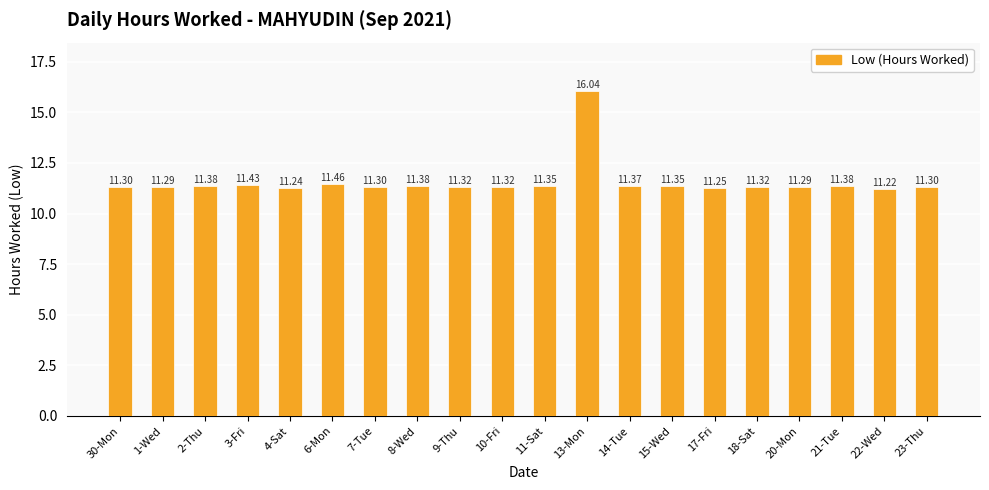

What is the sum of the values at 11-Sat and 2-Thu?

22.7